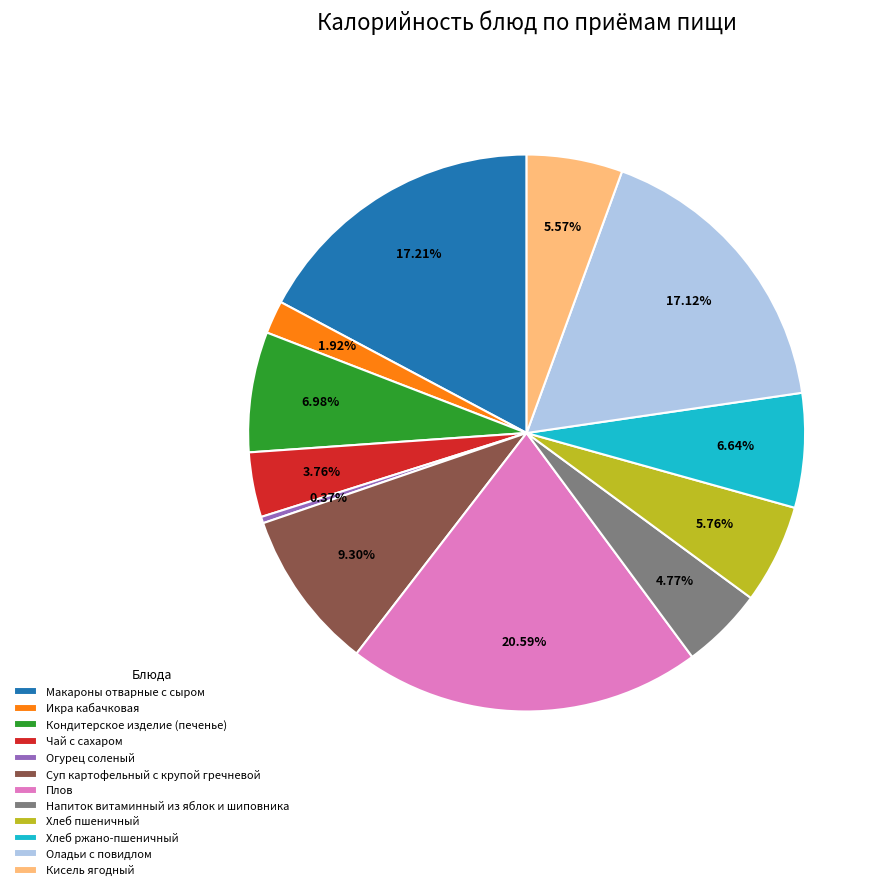

What portion of the pie excludes Кисель ягодный?

94.4%